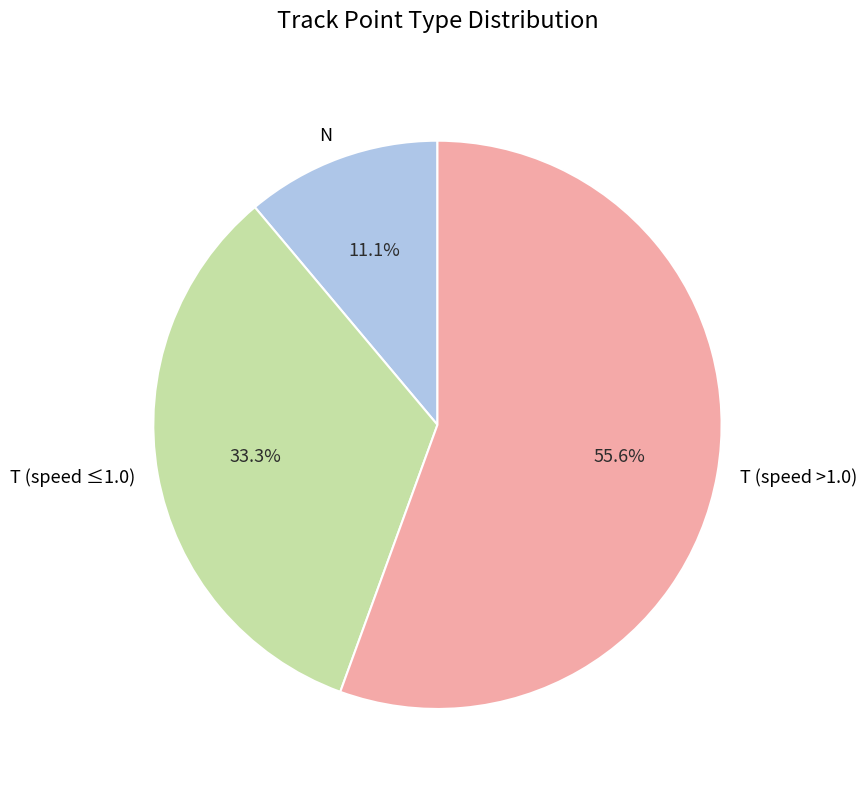

Which slice represents more than half of the pie?

T (speed >1.0)